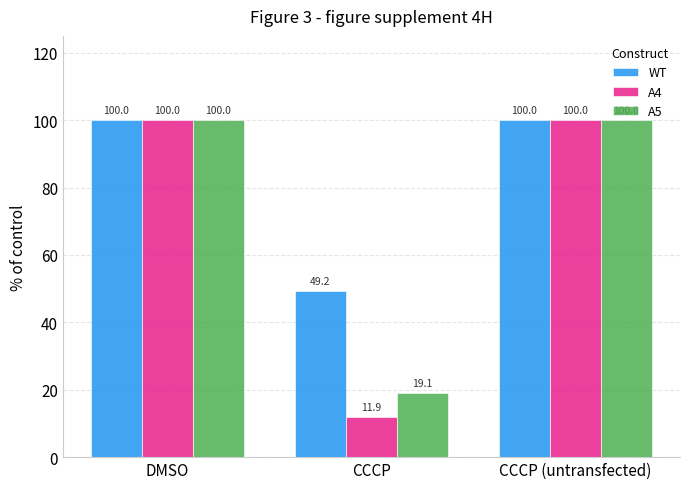

At how many categories does at least one series exceed 39?

3